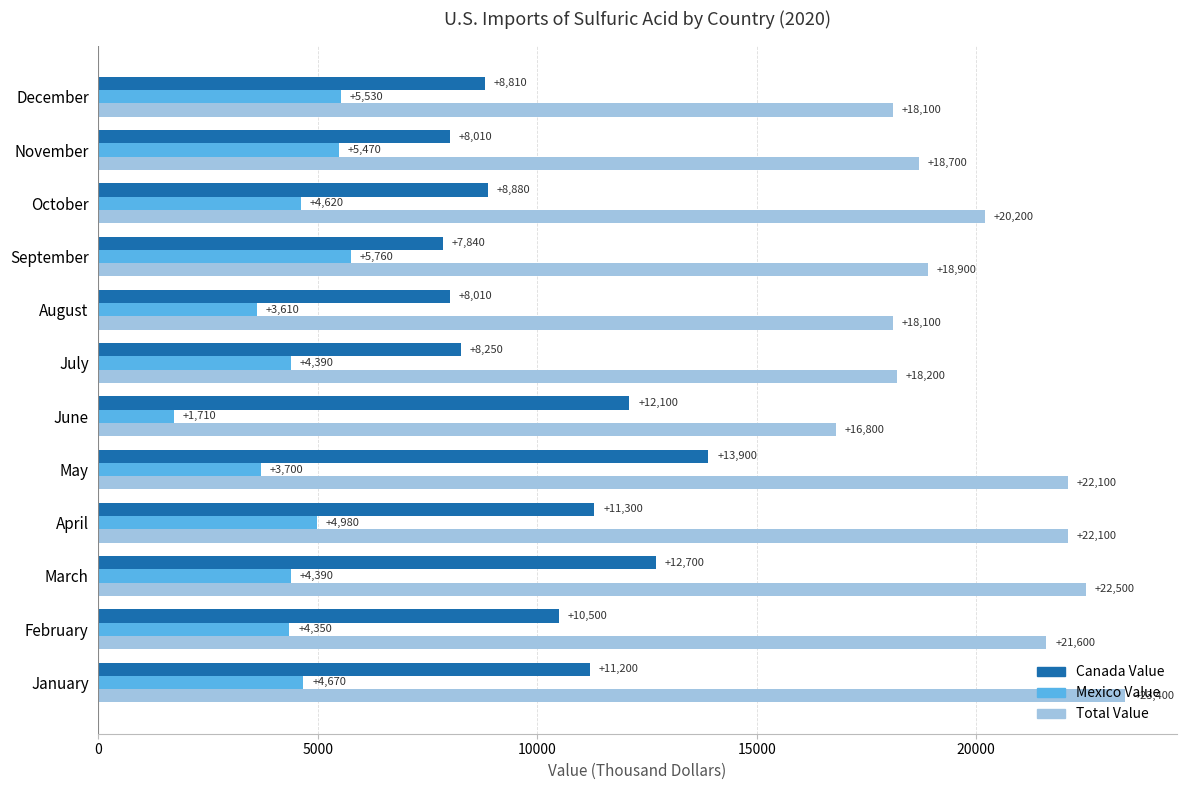

Is the value of Total Value at May greater than the value of Mexico Value at March?

Yes